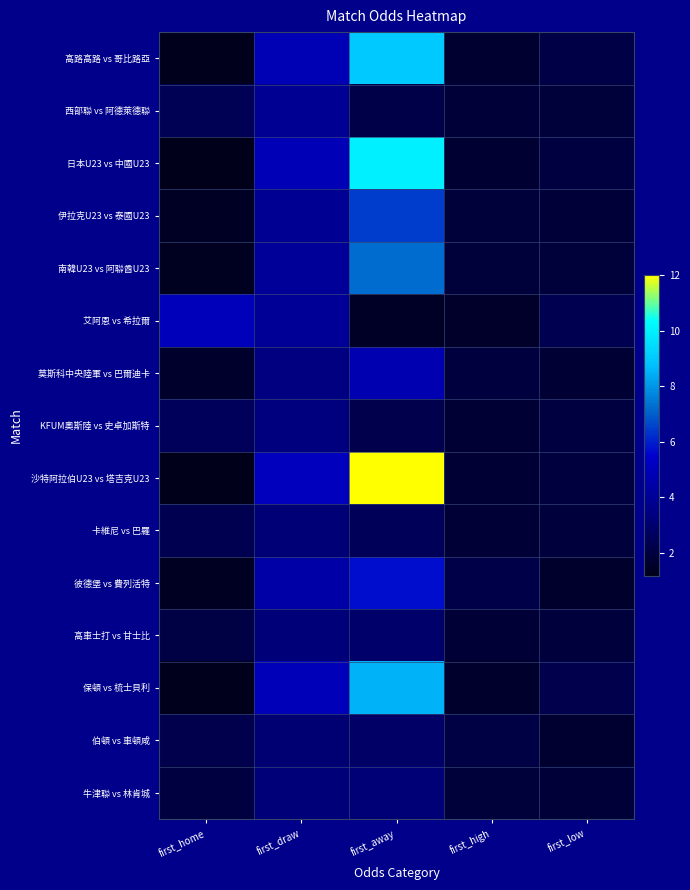

Reading left to right, transcribe all the data shown in this chart.

高路高路 vs 哥比路亞: first_home=1.2	first_draw=4.8	first_away=9.0	first_high=1.6	first_low=2.1
西部聯 vs 阿德萊德聯: first_home=2.4	first_draw=3.9	first_away=2.2	first_high=1.8	first_low=1.9
日本U23 vs 中國U23: first_home=1.2	first_draw=4.9	first_away=10.0	first_high=1.7	first_low=2.0
伊拉克U23 vs 泰國U23: first_home=1.4	first_draw=3.9	first_away=6.5	first_high=1.9	first_low=1.8
南韓U23 vs 阿聯酋U23: first_home=1.3	first_draw=4.0	first_away=7.2	first_high=1.9	first_low=1.9
艾阿恩 vs 希拉爾: first_home=5.0	first_draw=4.0	first_away=1.5	first_high=1.5	first_low=2.3
莫斯科中央陸軍 vs 巴爾迪卡: first_home=1.6	first_draw=3.4	first_away=4.7	first_high=1.9	first_low=1.8
KFUM奧斯陸 vs 史卓加斯特: first_home=2.6	first_draw=3.3	first_away=2.2	first_high=1.7	first_low=2.0
沙特阿拉伯U23 vs 塔吉克U23: first_home=1.2	first_draw=5.1	first_away=12.0	first_high=1.8	first_low=1.9
卡維尼 vs 巴羅: first_home=2.4	first_draw=3.1	first_away=2.6	first_high=1.8	first_low=1.9
彼德堡 vs 費列活特: first_home=1.4	first_draw=4.5	first_away=5.7	first_high=2.2	first_low=1.6
高車士打 vs 甘士比: first_home=2.1	first_draw=3.2	first_away=2.9	first_high=1.8	first_low=1.9
保頓 vs 梳士貝利: first_home=1.2	first_draw=5.0	first_away=8.5	first_high=1.6	first_low=2.2
伯頓 vs 車頓咸: first_home=2.2	first_draw=3.0	first_away=2.8	first_high=2.1	first_low=1.7
牛津聯 vs 林肯城: first_home=2.0	first_draw=3.2	first_away=3.1	first_high=1.9	first_low=1.8